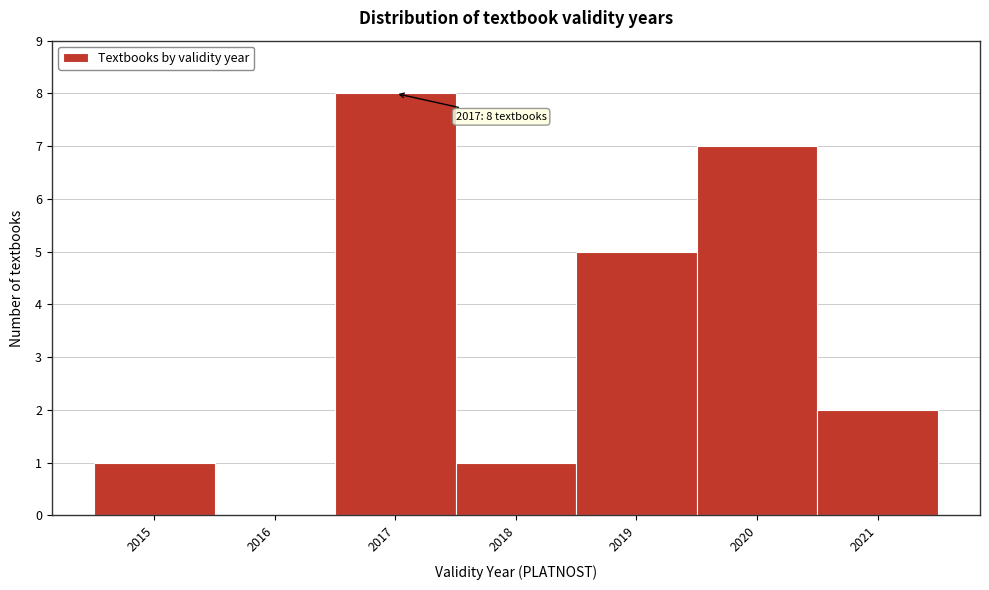

Over which range of the x-axis is the bar tallest?

2016.5 to 2017.5